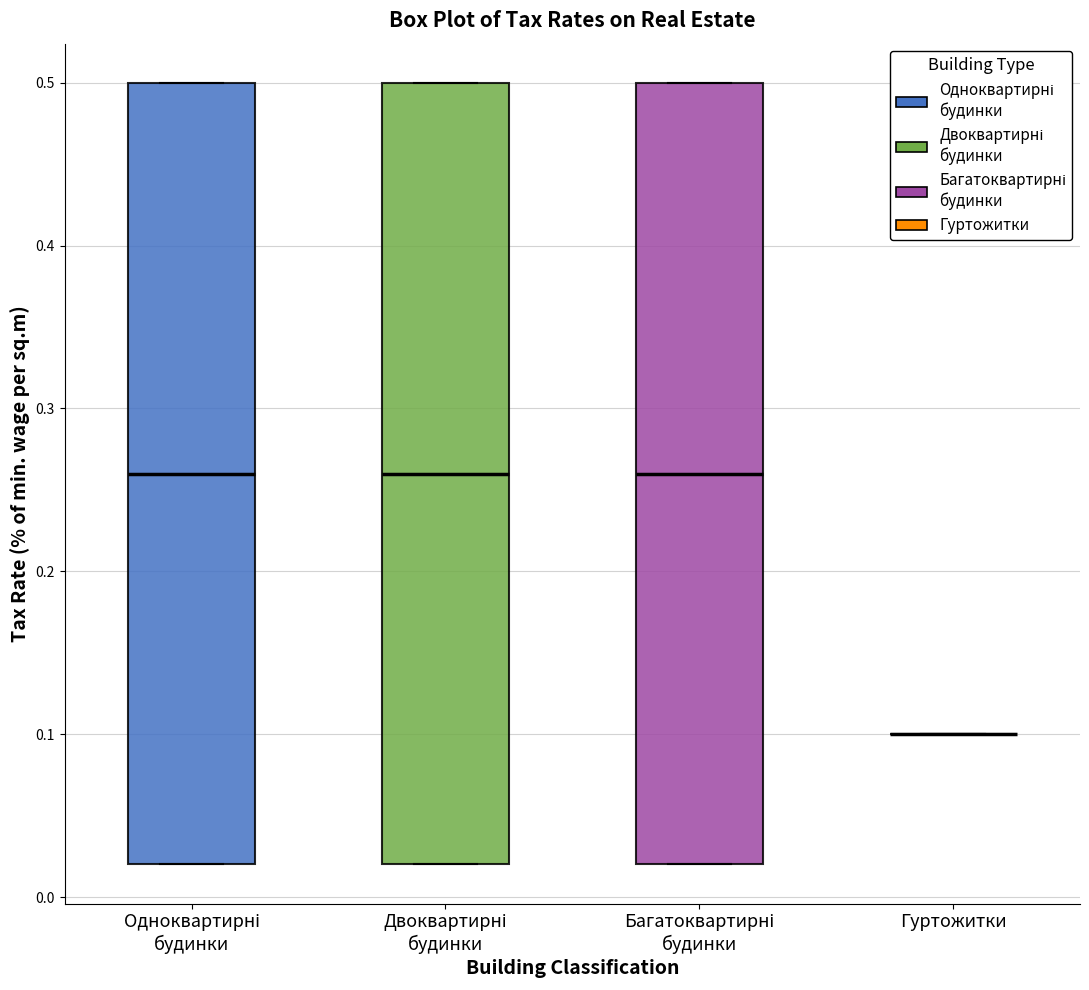

Reading left to right, read every box against the y-axis: the position of its median line, the range the box covers, and the ends of its whiskers. The values are not printed on the chart, so give them approximately, as read against the axis.

Одноквартирні будинки: median 0.26, box 0.02 to 0.50, whiskers 0.02 to 0.50
Двоквартирні будинки: median 0.26, box 0.02 to 0.50, whiskers 0.02 to 0.50
Багатоквартирні будинки: median 0.26, box 0.02 to 0.50, whiskers 0.02 to 0.50
Гуртожитки: box collapsed to a line at 0.10, whiskers 0.10 to 0.10